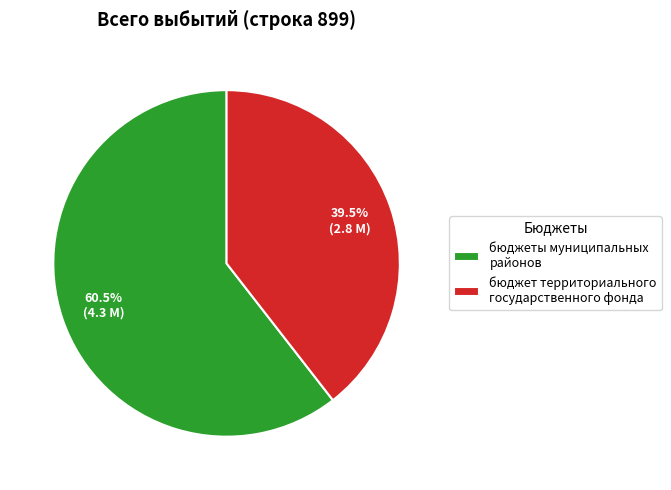

The бюджеты муниципальных районов slice represents 70% of the pie. True or false?

False